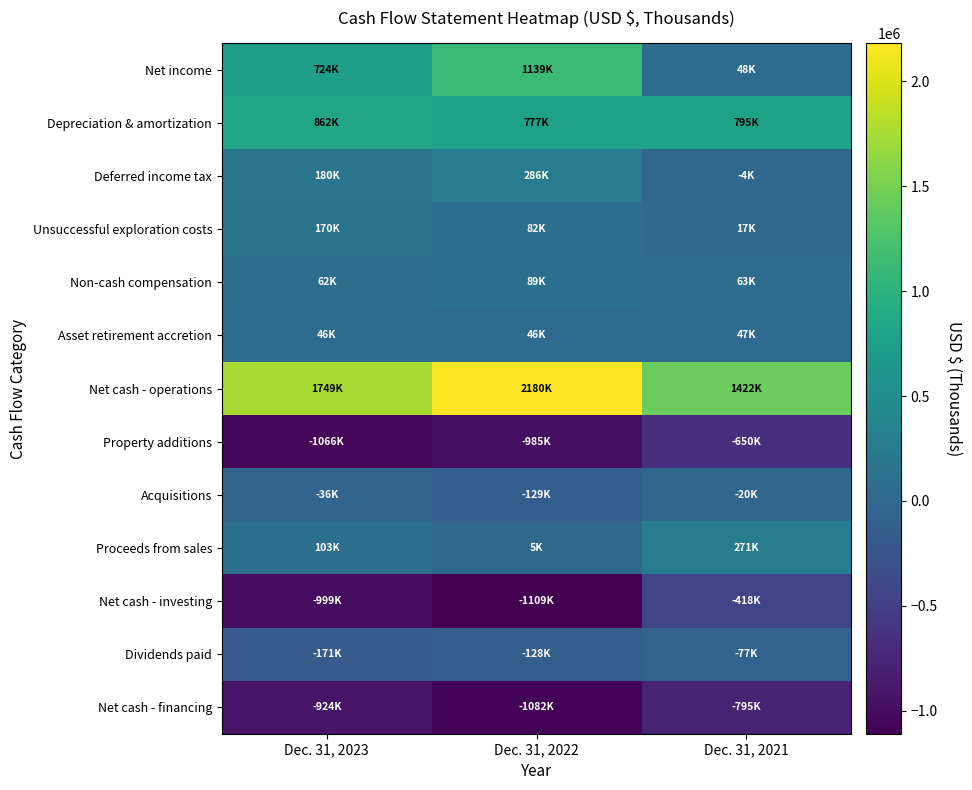

What is the total value across all series at Dec. 31, 2023?

699612